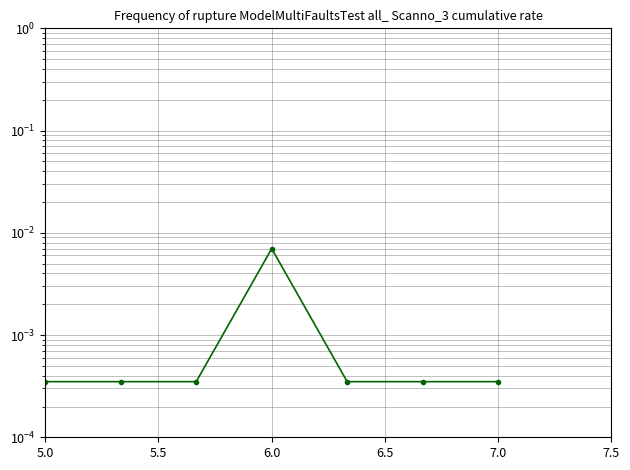

Count the number of data series in this chart.

1